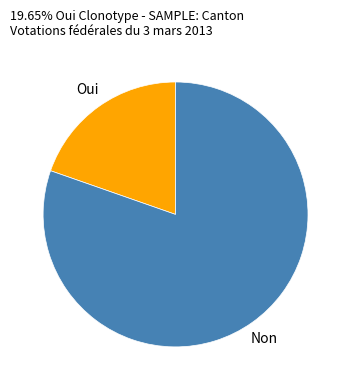

Is there a majority slice in this chart?

Yes